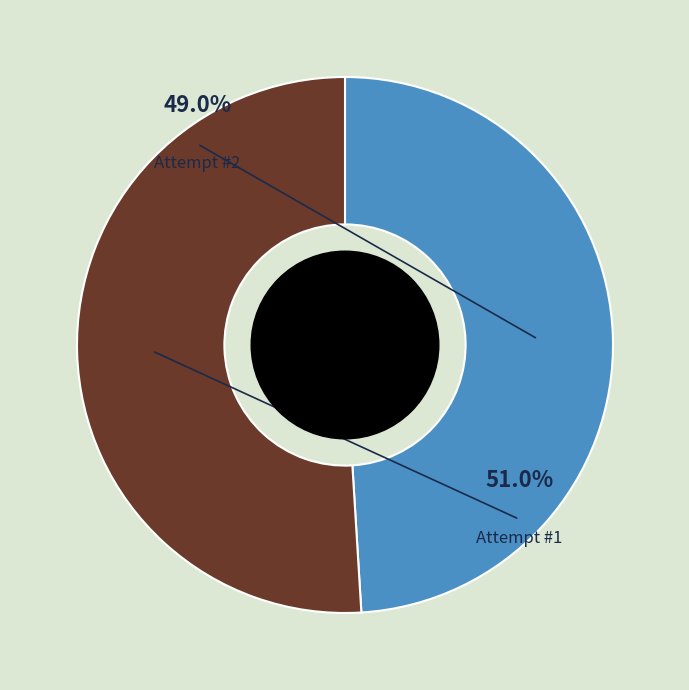

What is the majority slice?

1